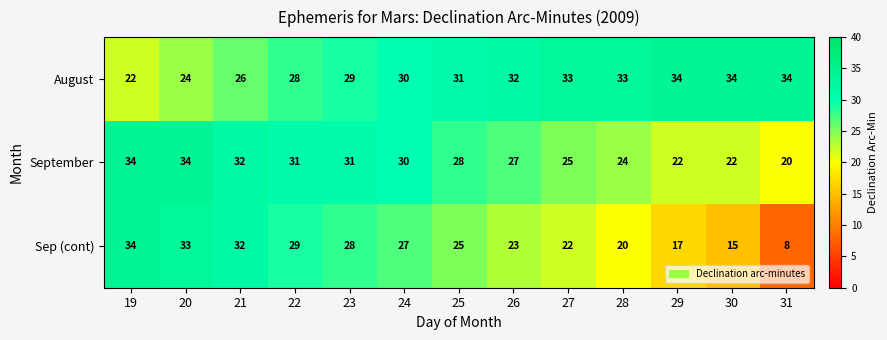

Rank the series at 27 from lowest to highest value.

Sep (cont), September, August